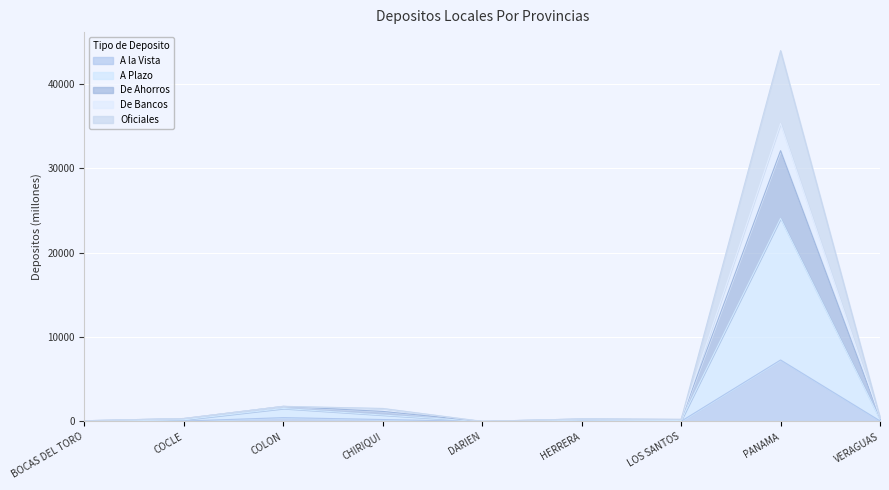

Which category has the lowest value in the A la Vista series?

DARIEN